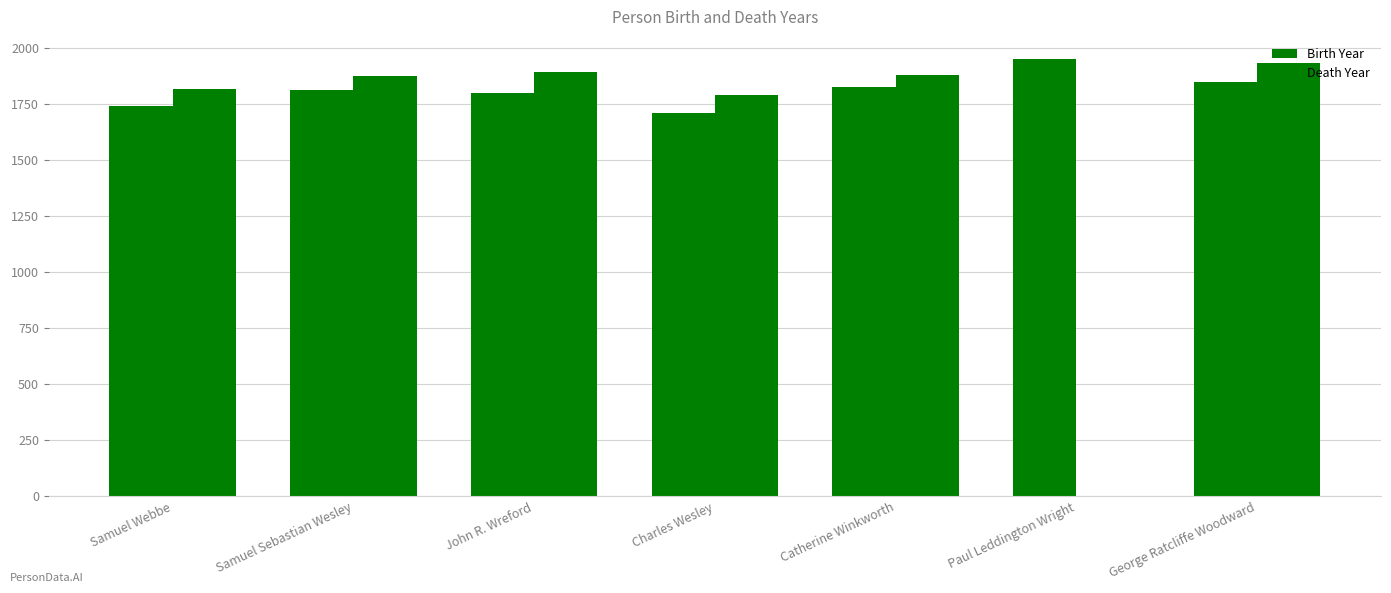

At which label does Death Year first exceed 1876?

John R. Wreford